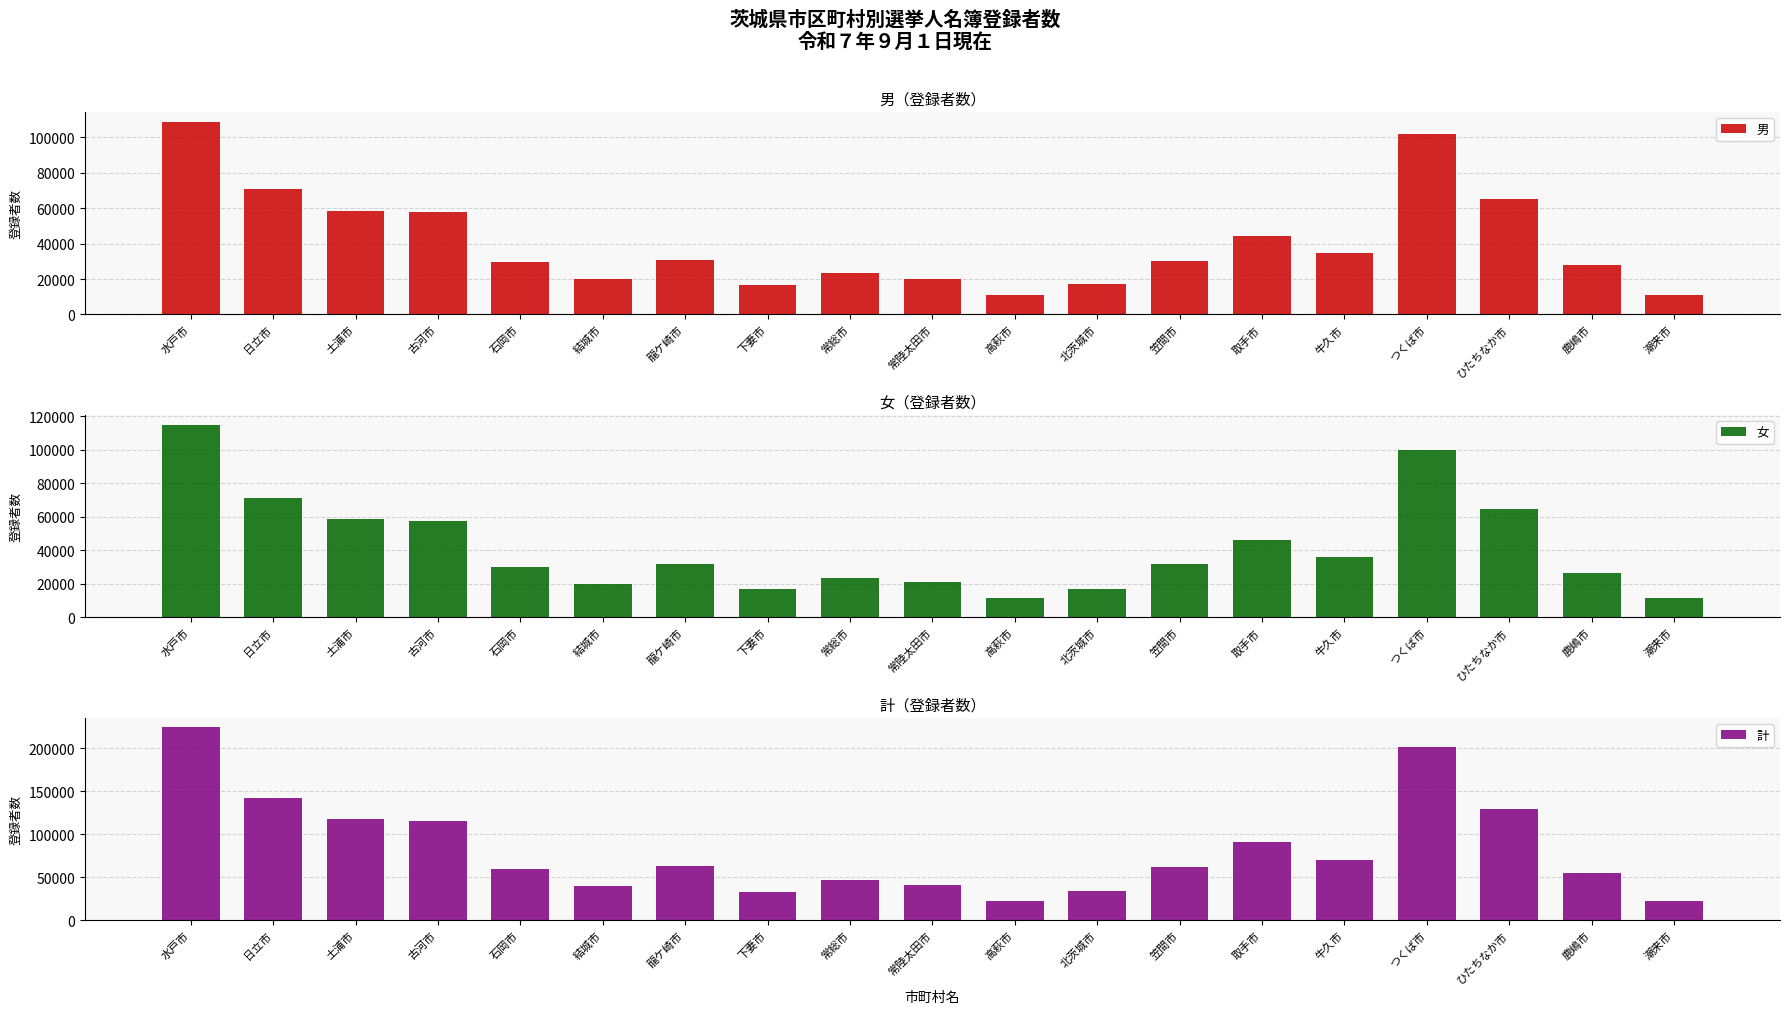

What is the label of the 14th bar from the left?

取手市